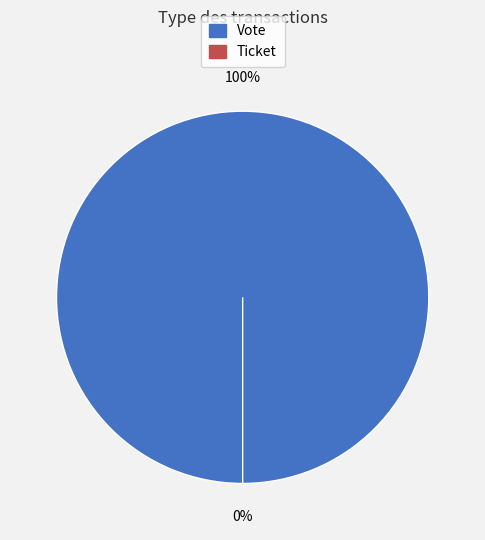

Is there any slice that represents more than half of the pie?

Yes